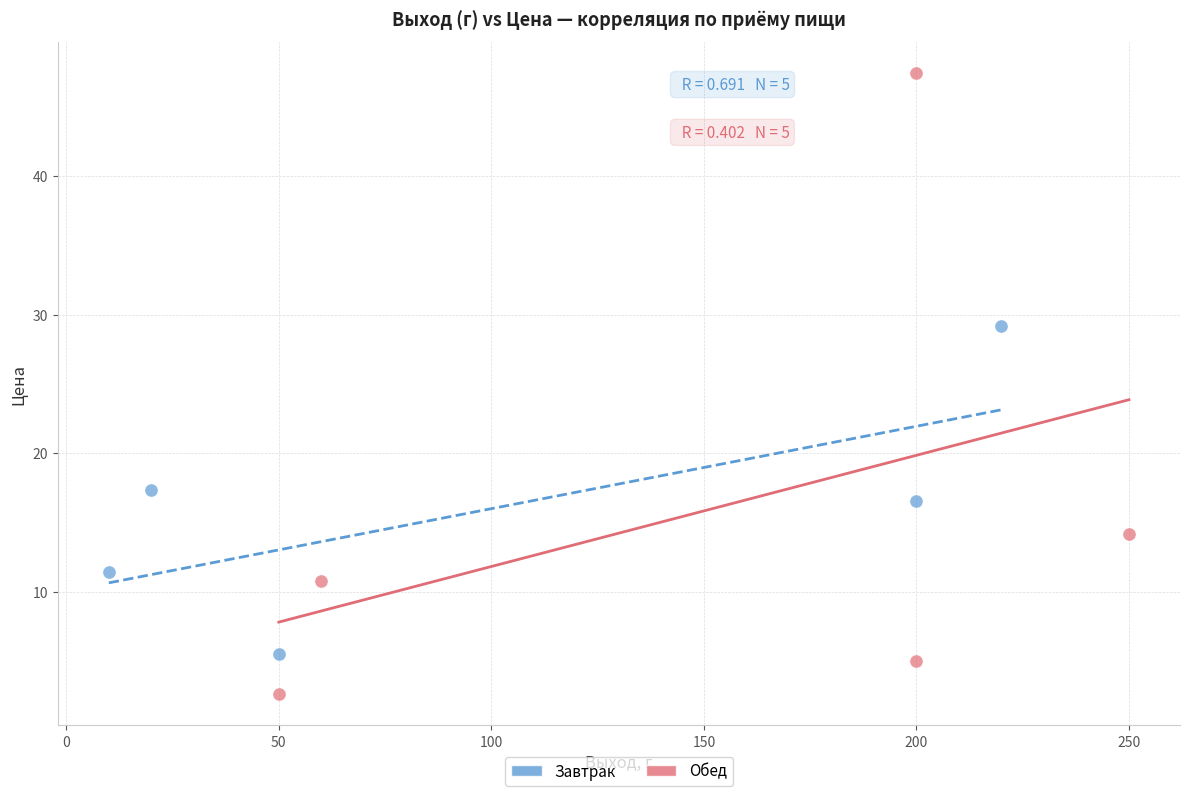

Which series has the widest spread of Y values?

Обед